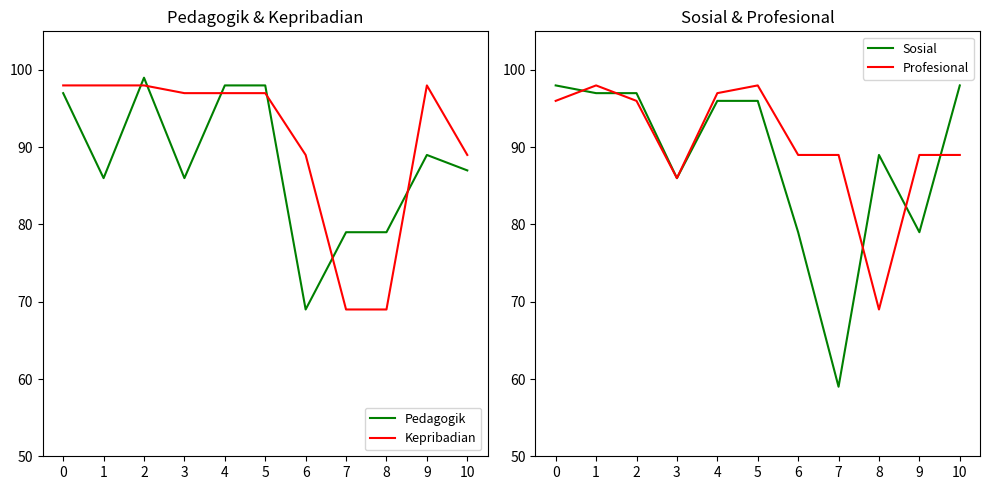

True or false: Kepribadian has more than 0 interior local peaks.

True